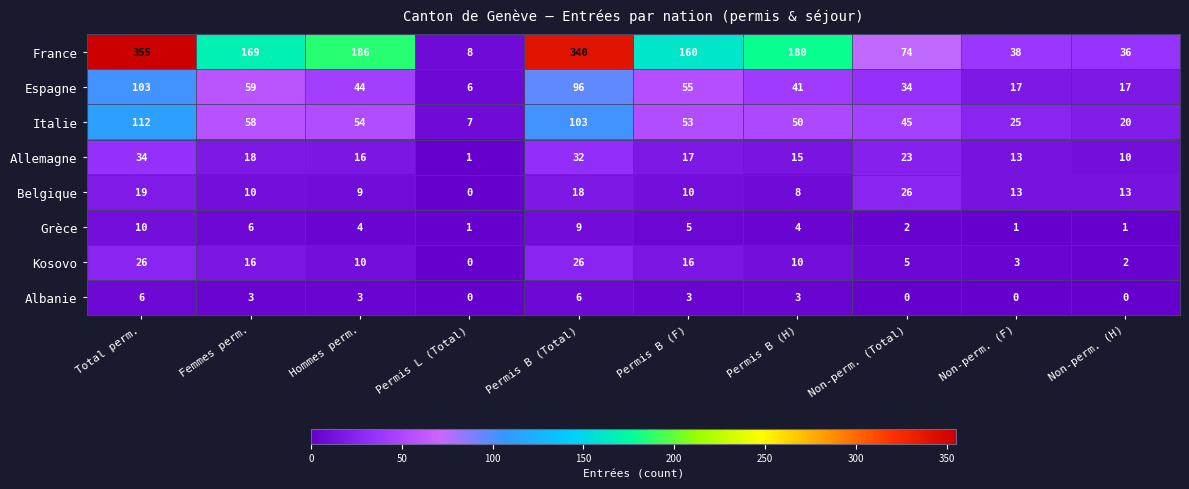

Between Total perm. and Permis B (F), which series saw the biggest shift?

France